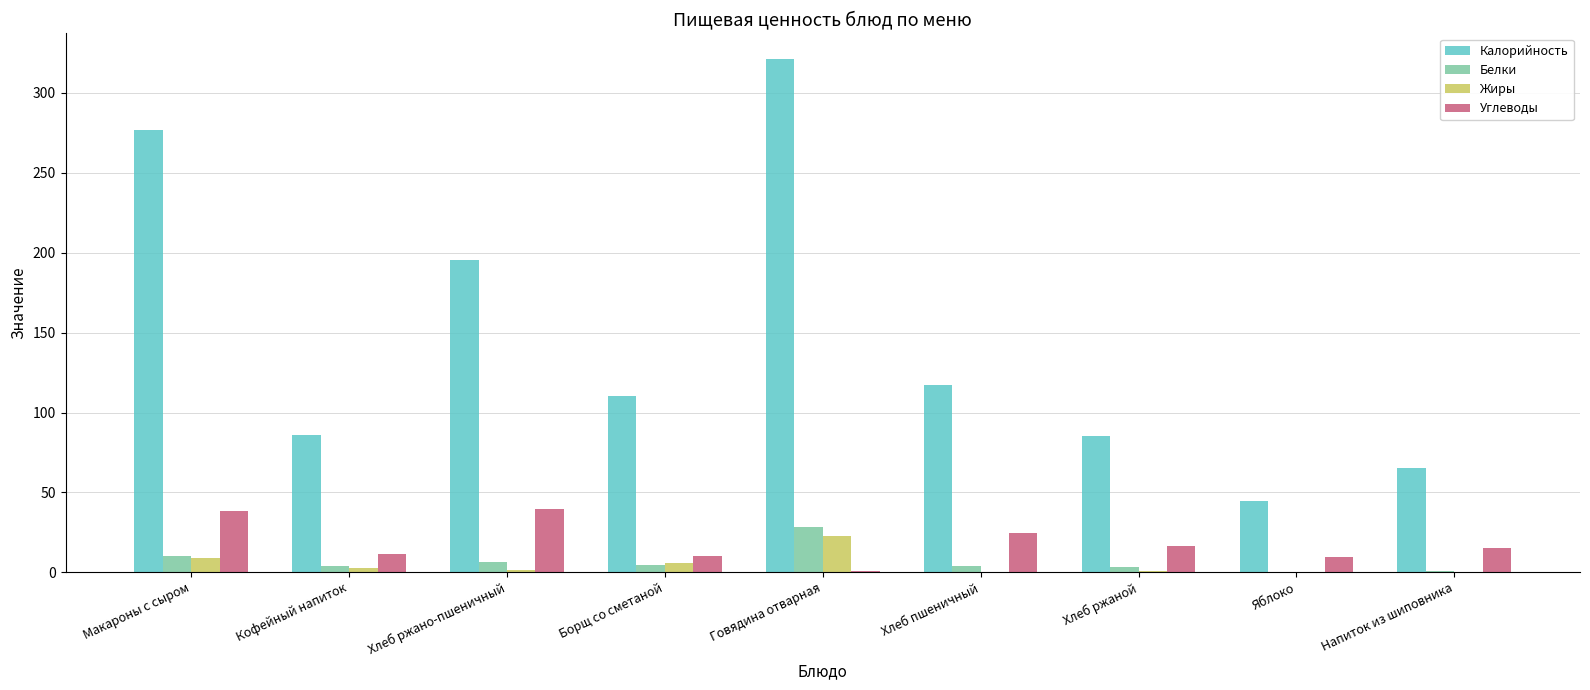

Between Макароны с сыром and Хлеб ржаной, which series saw the biggest shift?

Калорийность